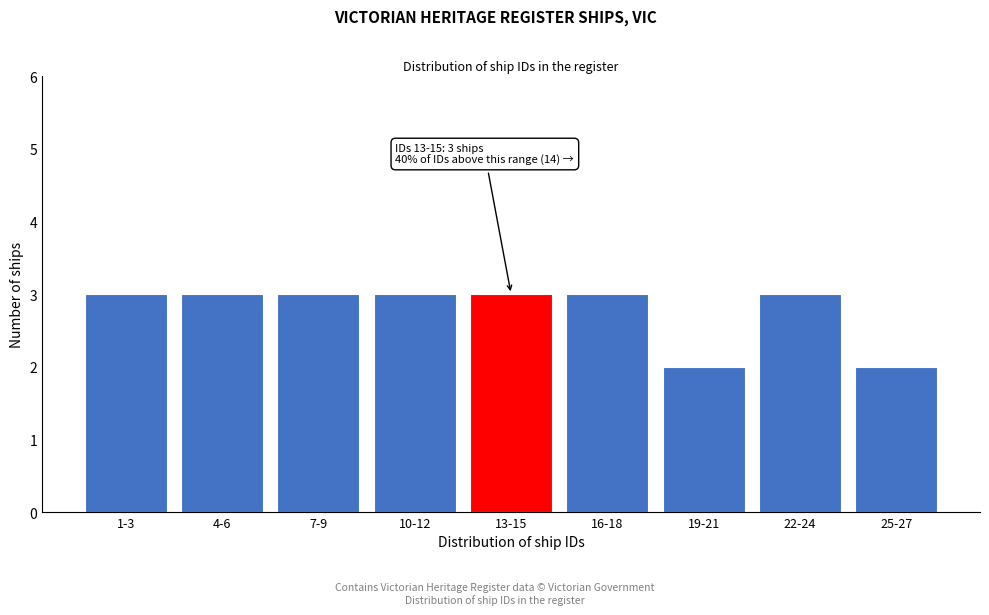

Reading right to left, transcribe all the data shown in this chart.

2	3	2	3	3	3	3	3	3